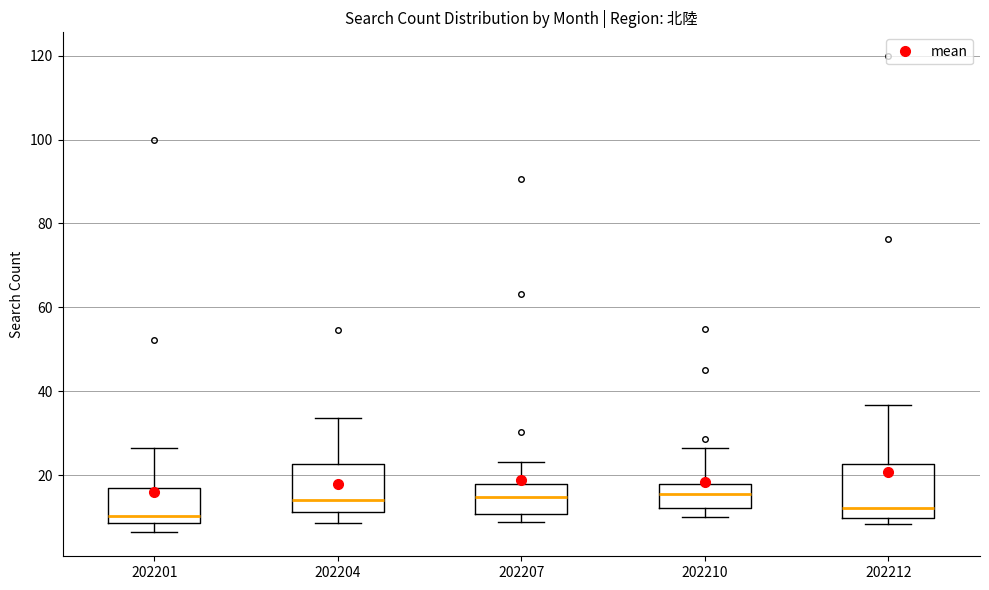

Reading left to right, read every box against the y-axis: the position of its median line, the range the box covers, and the ends of its whiskers. The values are not printed on the chart, so give them approximately, as read against the axis.

202201: median 10, box 8 to 16, whiskers 6 to 26
202204: median 14, box 12 to 22, whiskers 8 to 34
202207: median 14, box 10 to 18, whiskers 8 to 24
202210: median 16, box 12 to 18, whiskers 10 to 26
202212: median 12, box 10 to 22, whiskers 8 to 36